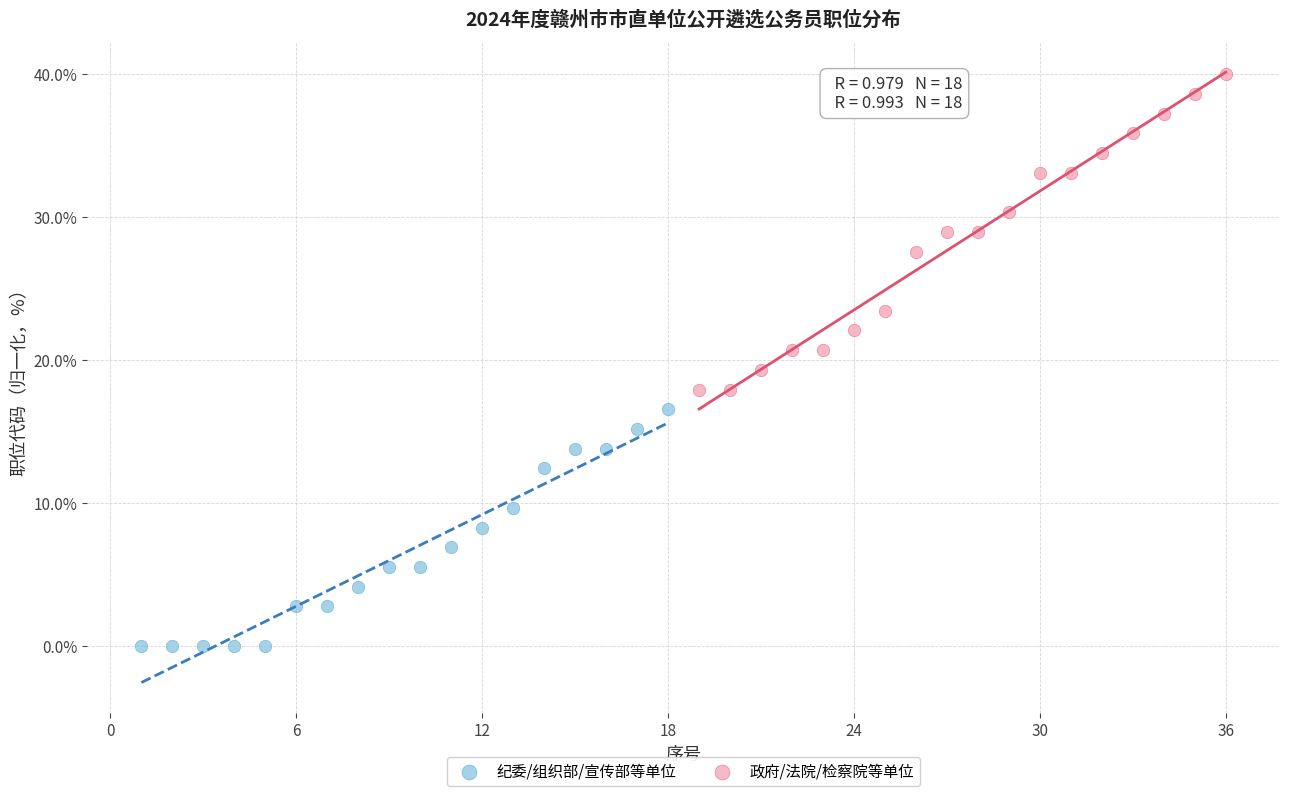

Which series has the largest Y range (max minus min)?

政府/法院/检察院等单位